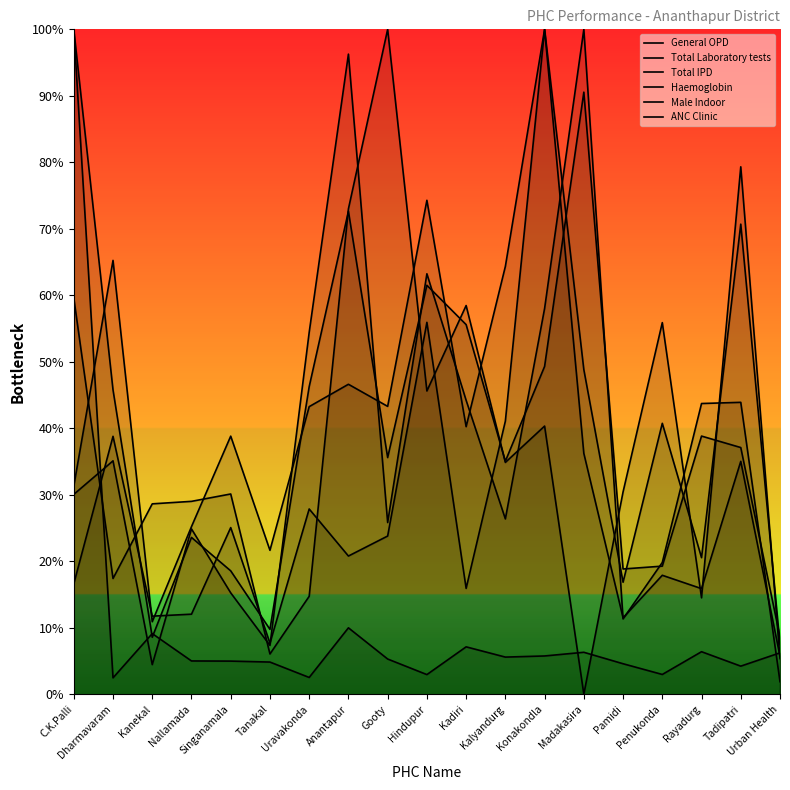

True or false: Total Laboratory tests has a value of 0.4 at Singanamala.

True